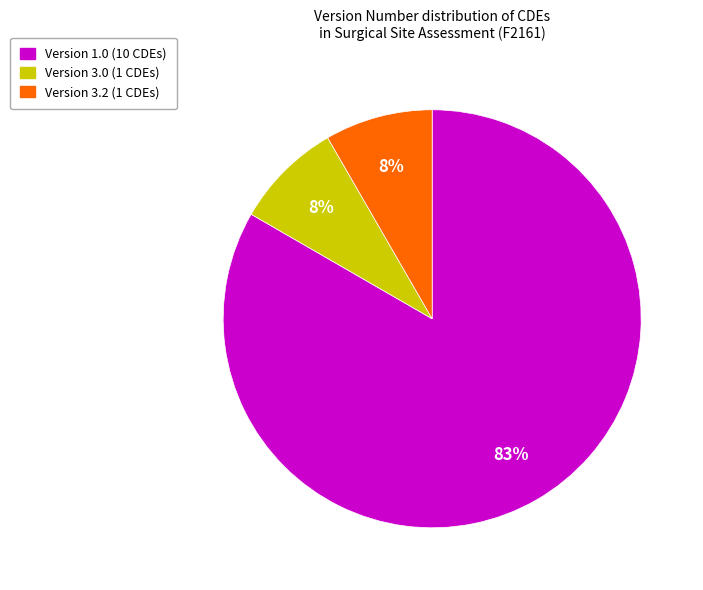

Is there any slice that represents more than half of the pie?

Yes